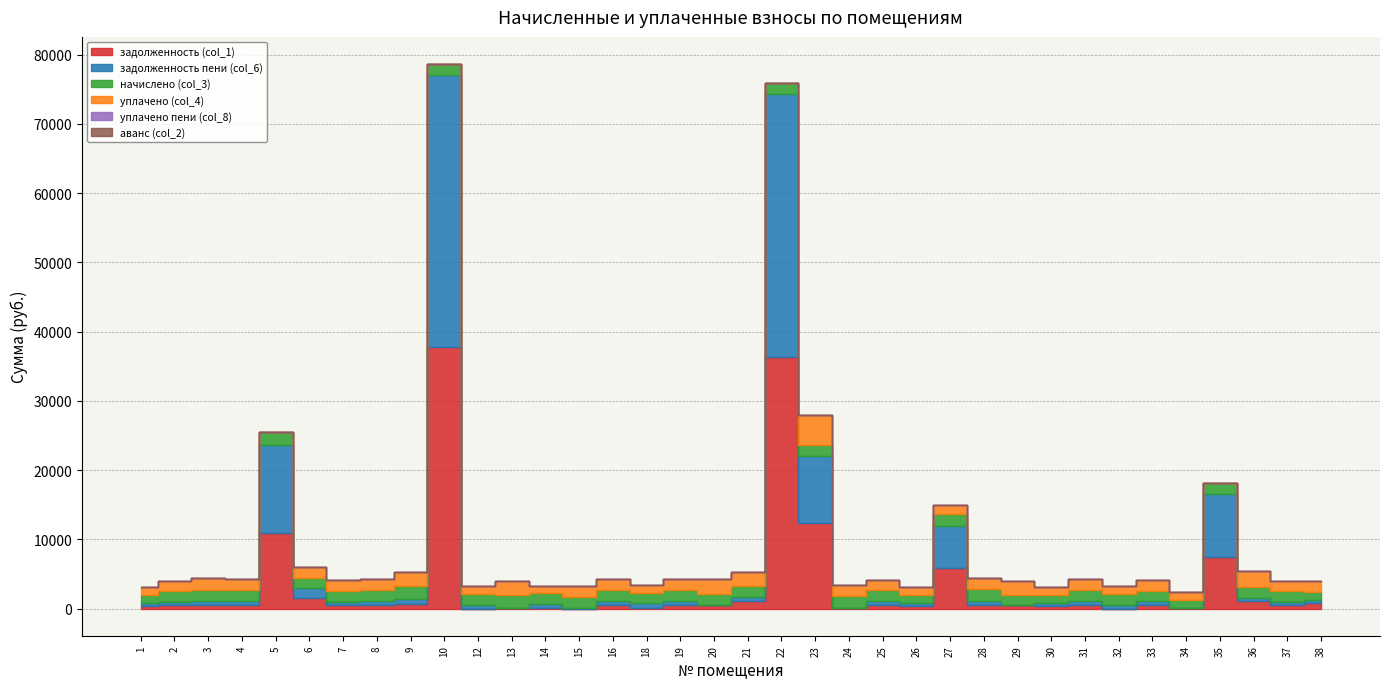

How many values in уплачено пени (col_8) are above zero?

3